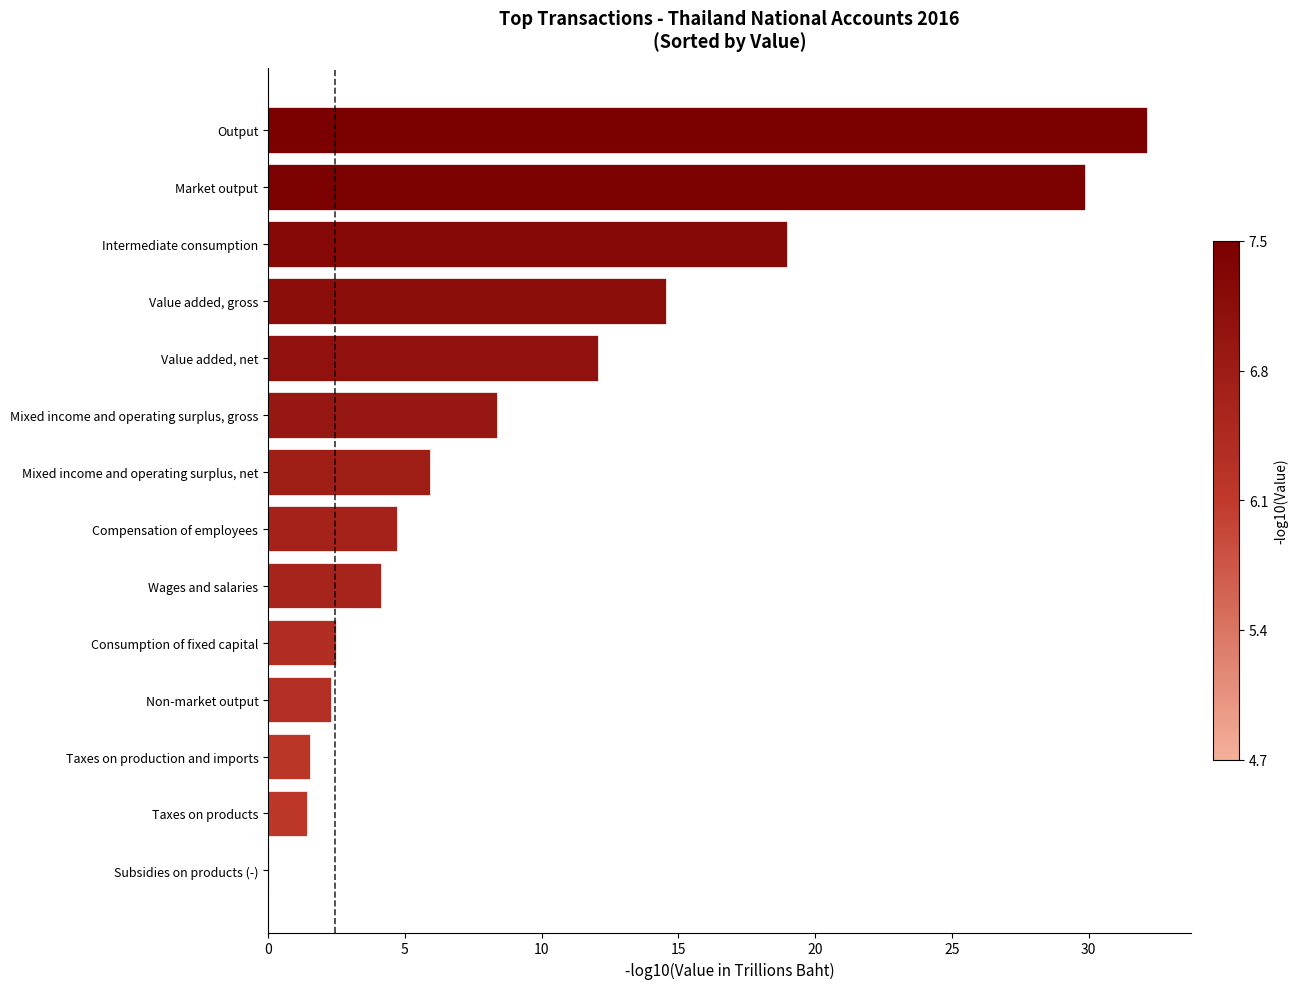

What is the sum of the values at Value added, gross and Compensation of employees?

19.2